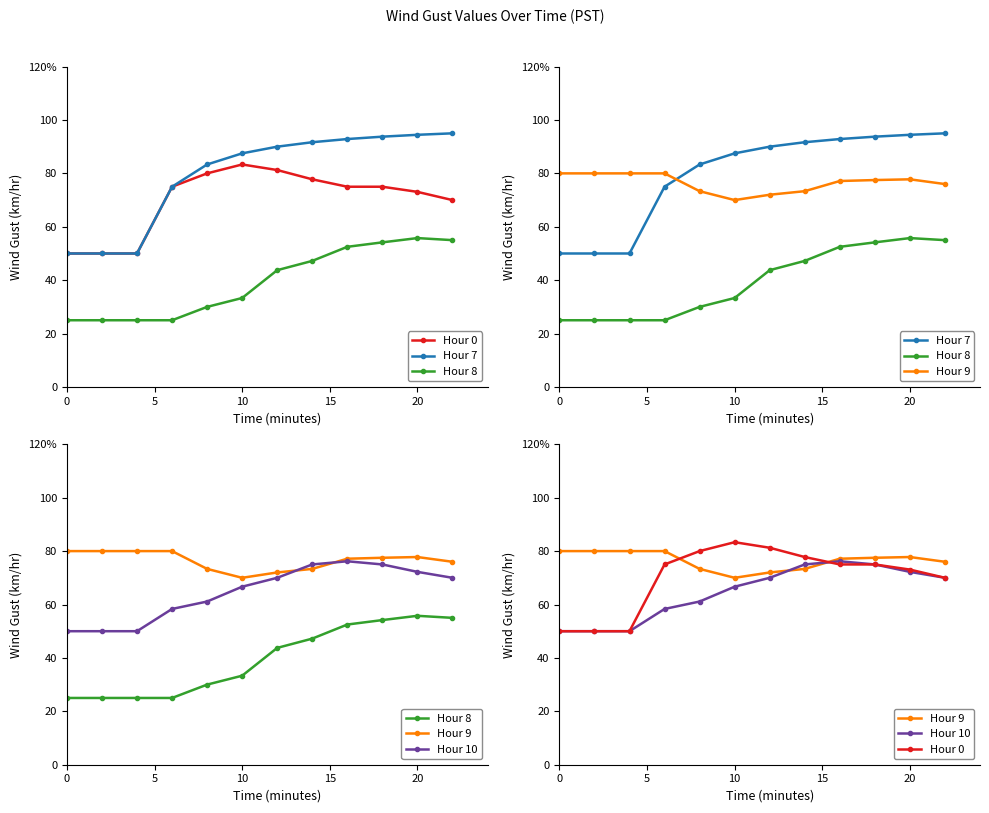

What is the total value across all series at 7?

365.0